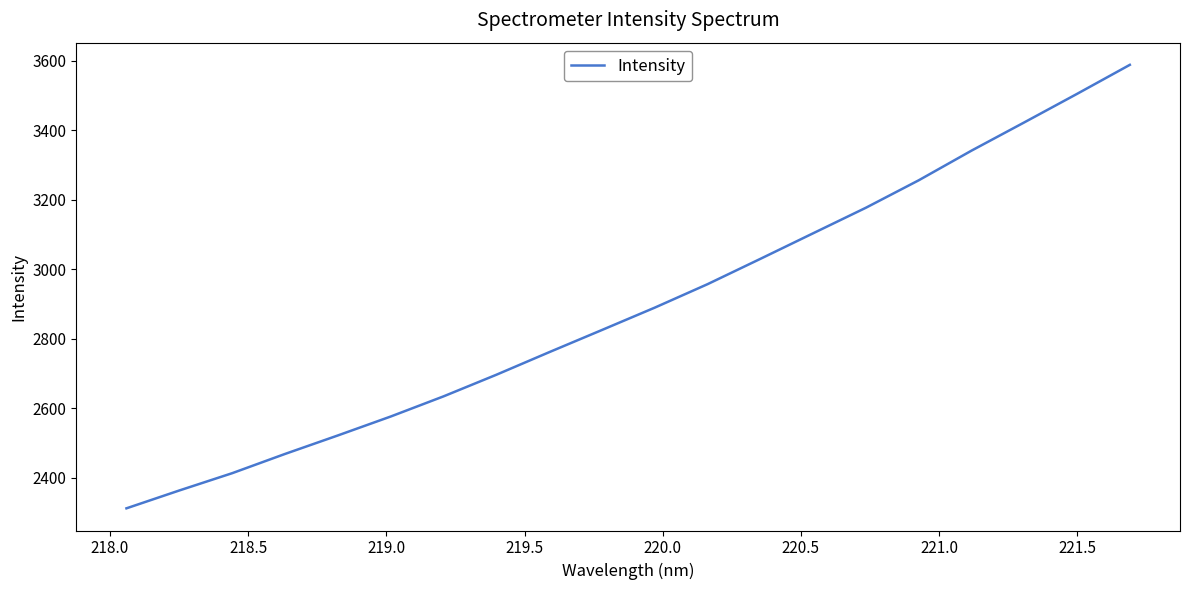

Count the number of values greater than 2889.

10